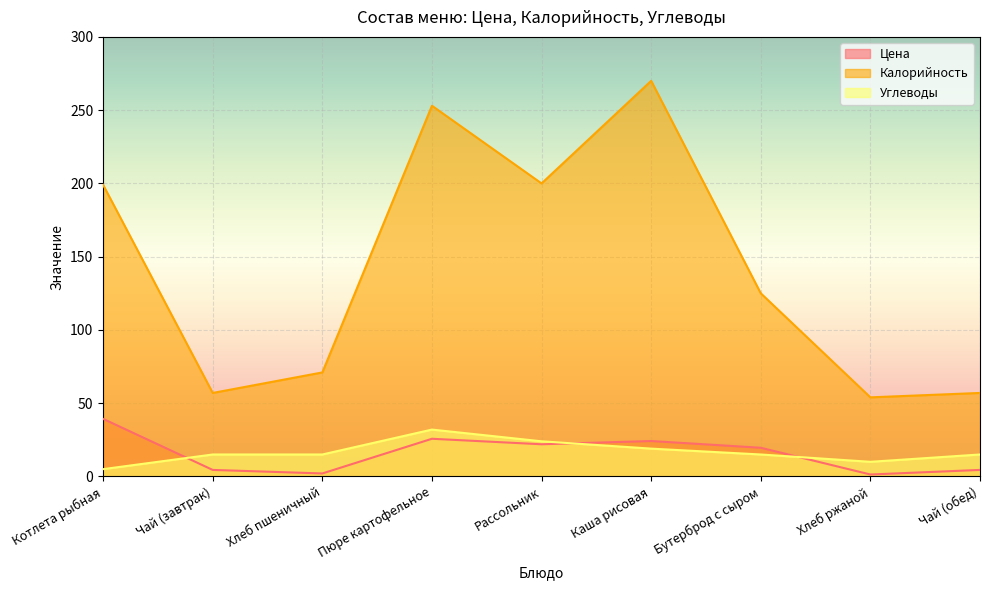

Rank the series at Рассольник from lowest to highest value.

Цена, Углеводы, Калорийность